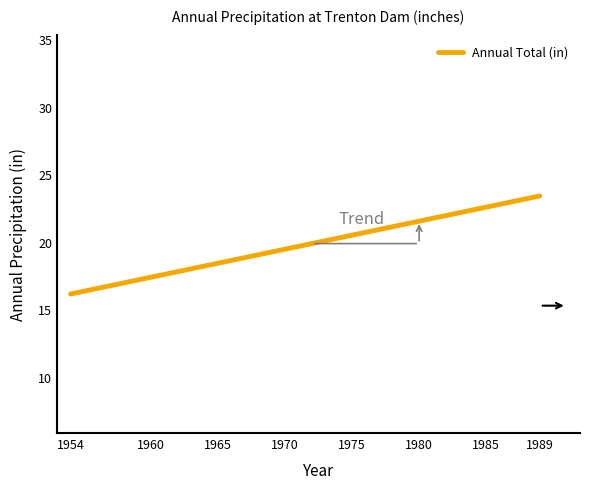

Does the chart have visible grid lines?

No